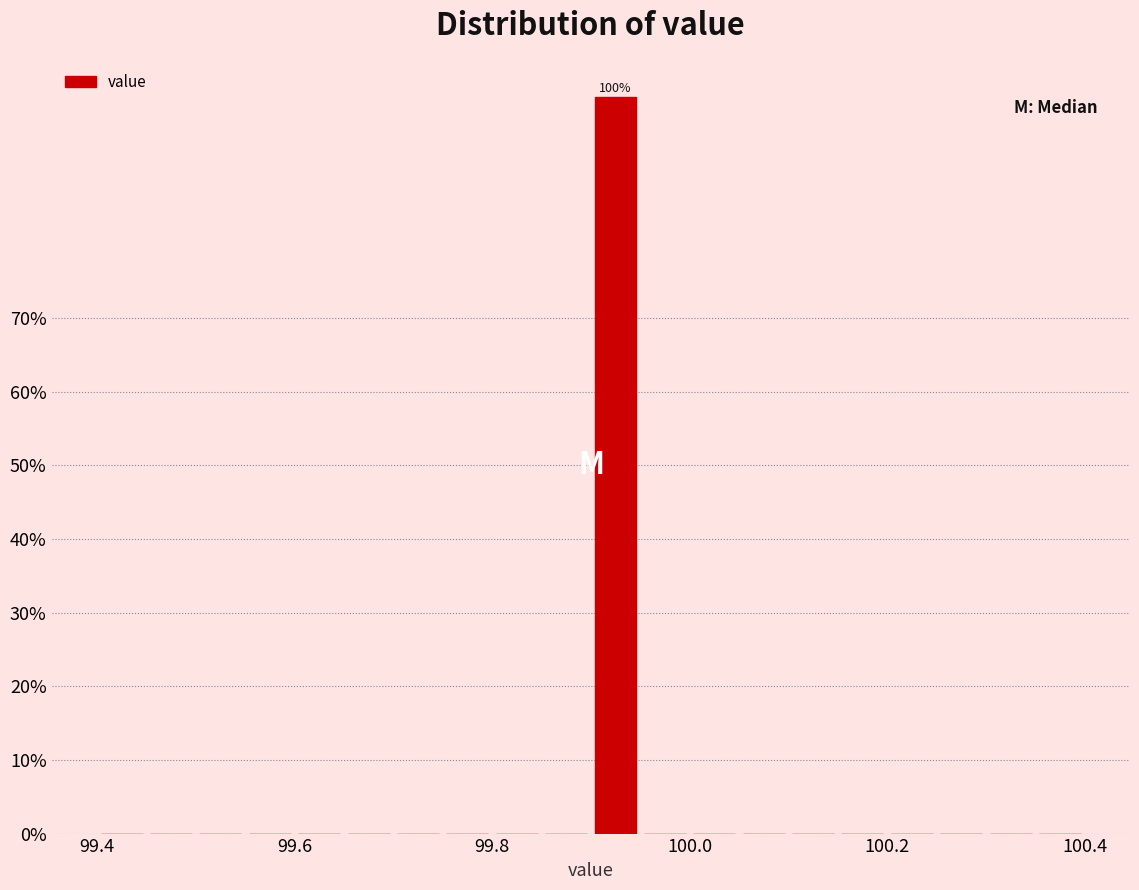

Around what value on the x-axis is the tallest bar? Give the approximate position of its centre, as read against the axis.

99.92